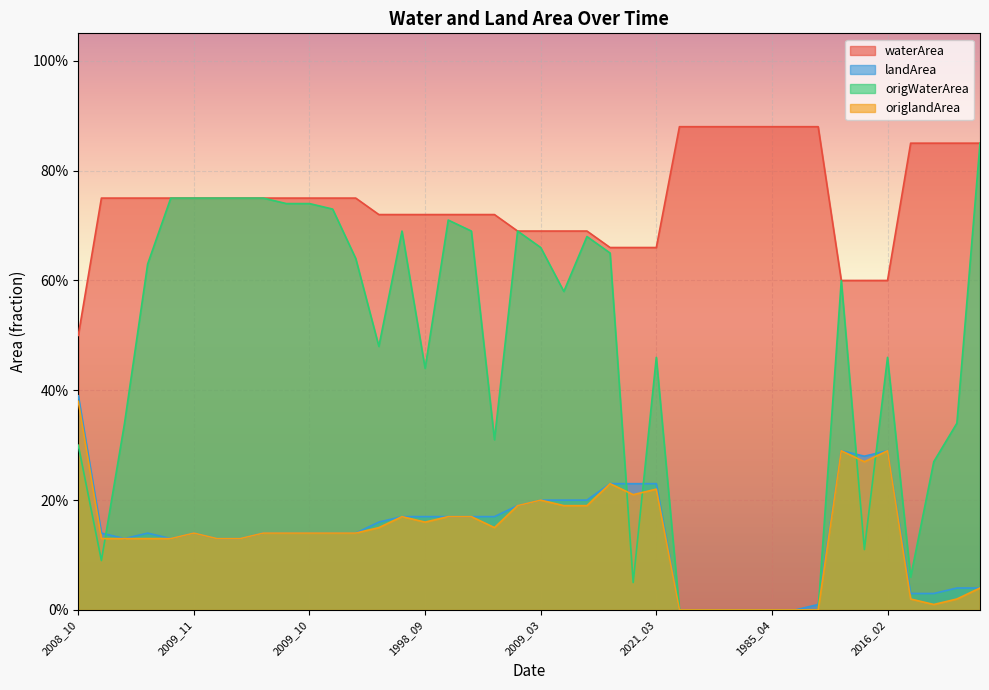

Between which two adjacent categories do landArea and origWaterArea first intersect?

1997_03 and 1998_12